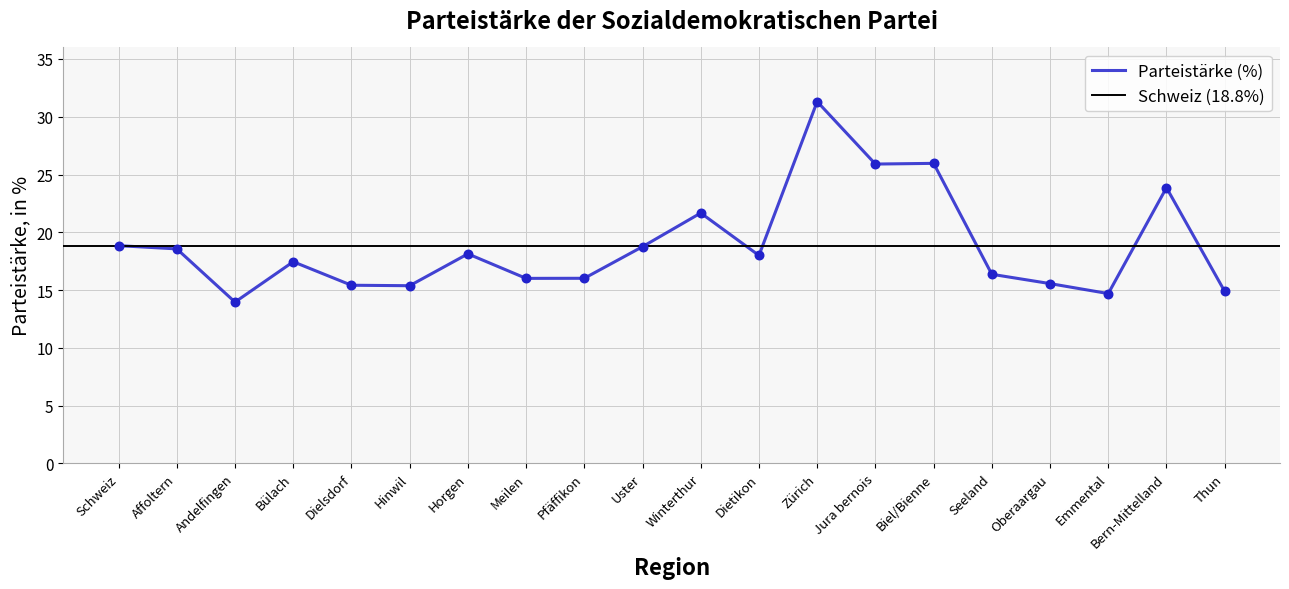

Between Emmental and Hinwil, which is larger?

Hinwil